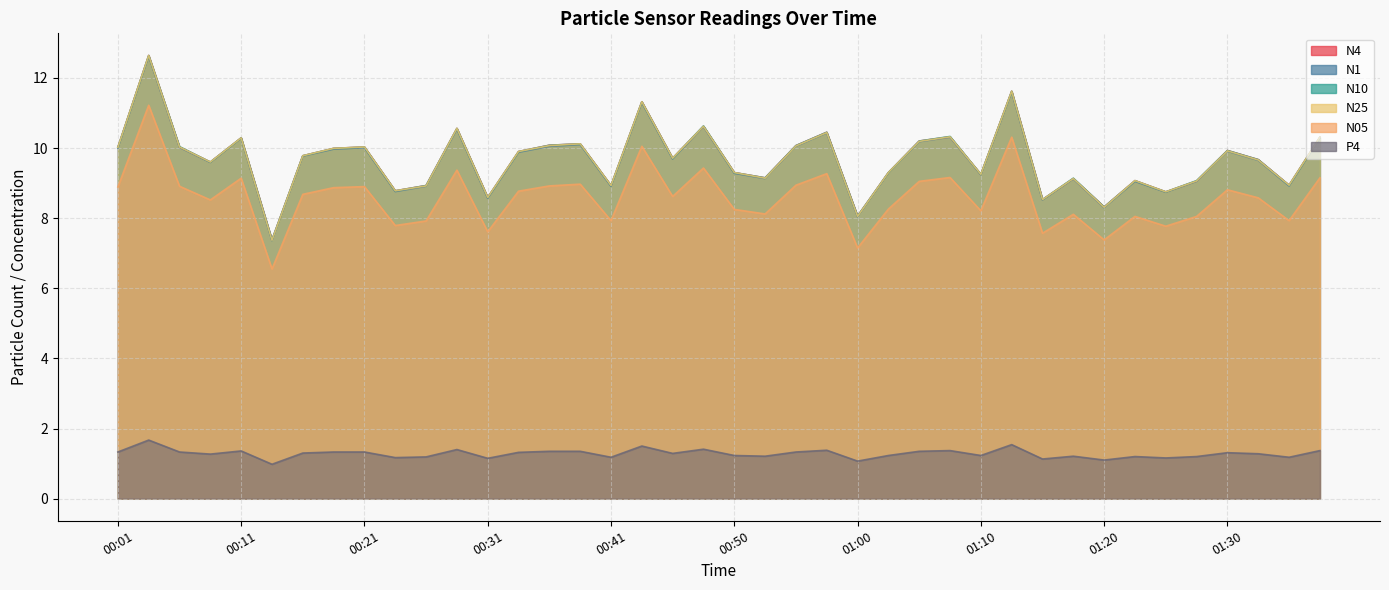

Reading left to right, transcribe all the data shown in this chart.

N4: 10.0	12.6	10.0	9.6	10.3	7.4	9.8	10.0	10.0	8.8	8.9	10.6	8.6	9.9	10.1	10.1	8.9	11.3	9.7	10.6	9.3	9.2	10.1	10.4	8.1	9.3	10.2	10.3	9.2	11.6	8.5	9.1	8.3	9.1	8.8	9.1	9.9	9.7	8.9	10.3
N1: 10.0	12.6	10.0	9.6	10.3	7.4	9.8	10.0	10.0	8.8	8.9	10.5	8.6	9.9	10.1	10.1	8.9	11.3	9.7	10.6	9.3	9.1	10.1	10.4	8.0	9.3	10.2	10.3	9.2	11.6	8.5	9.1	8.3	9.1	8.7	9.1	9.9	9.7	8.9	10.3
N10: 10.0	12.6	10.0	9.6	10.3	7.4	9.8	10.0	10.0	8.8	8.9	10.6	8.6	9.9	10.1	10.1	8.9	11.3	9.7	10.6	9.3	9.2	10.1	10.4	8.1	9.3	10.2	10.3	9.2	11.6	8.5	9.1	8.3	9.1	8.8	9.1	9.9	9.7	8.9	10.3
N25: 10.0	12.6	10.0	9.6	10.3	7.4	9.8	10.0	10.0	8.8	8.9	10.6	8.6	9.9	10.1	10.1	8.9	11.3	9.7	10.6	9.3	9.1	10.1	10.4	8.1	9.3	10.2	10.3	9.2	11.6	8.5	9.1	8.3	9.1	8.8	9.1	9.9	9.7	8.9	10.3
N05: 8.9	11.2	8.9	8.5	9.1	6.5	8.7	8.9	8.9	7.8	7.9	9.4	7.6	8.8	8.9	9.0	7.9	10.1	8.6	9.4	8.2	8.1	8.9	9.3	7.2	8.3	9.1	9.2	8.2	10.3	7.6	8.1	7.4	8.1	7.8	8.1	8.8	8.6	7.9	9.2
P4: 1.3	1.7	1.3	1.3	1.4	1.0	1.3	1.3	1.3	1.2	1.2	1.4	1.1	1.3	1.4	1.4	1.2	1.5	1.3	1.4	1.2	1.2	1.3	1.4	1.1	1.2	1.4	1.4	1.2	1.5	1.1	1.2	1.1	1.2	1.2	1.2	1.3	1.3	1.2	1.4